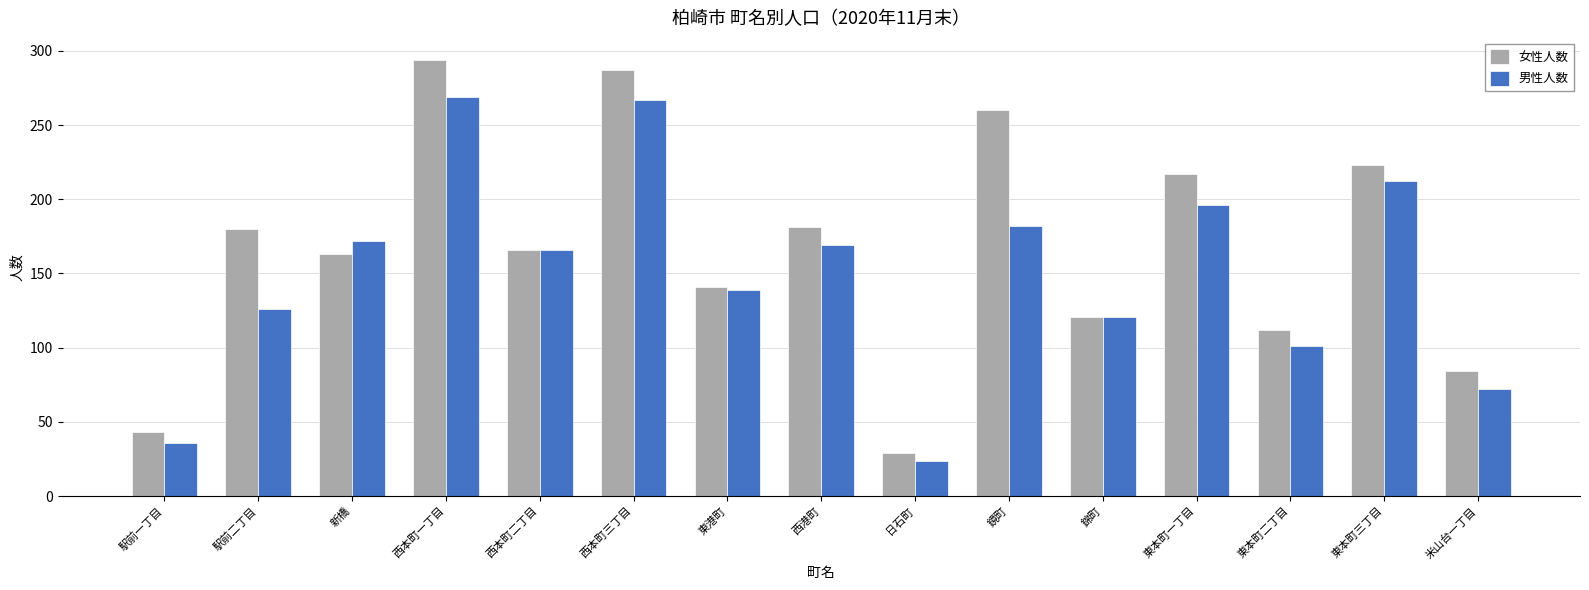

What is the average value of the 女性人数 series?

167